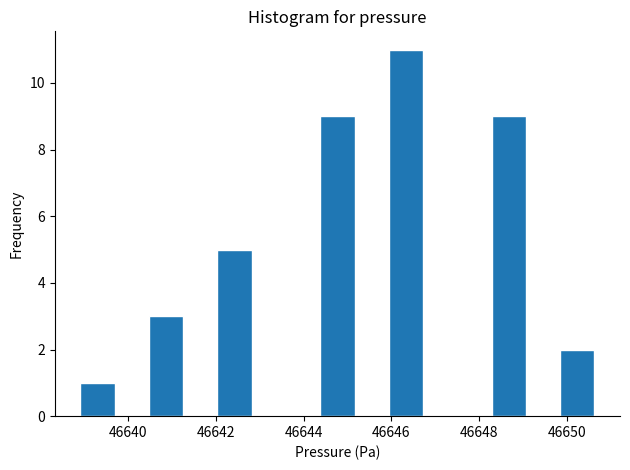

Around what value on the x-axis is the tallest bar? Give the approximate position of its centre, as read against the axis.

46646.4